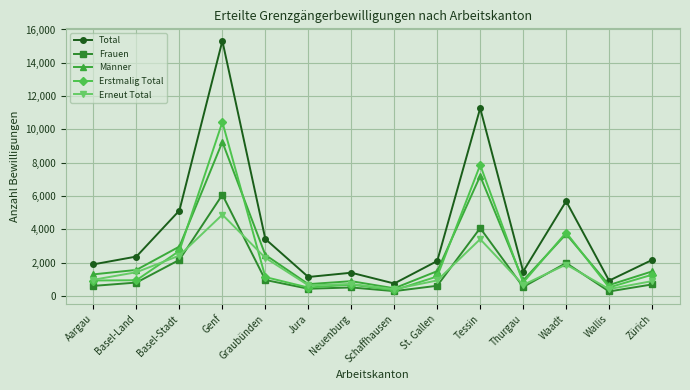

What is the minimum value for Total?

744